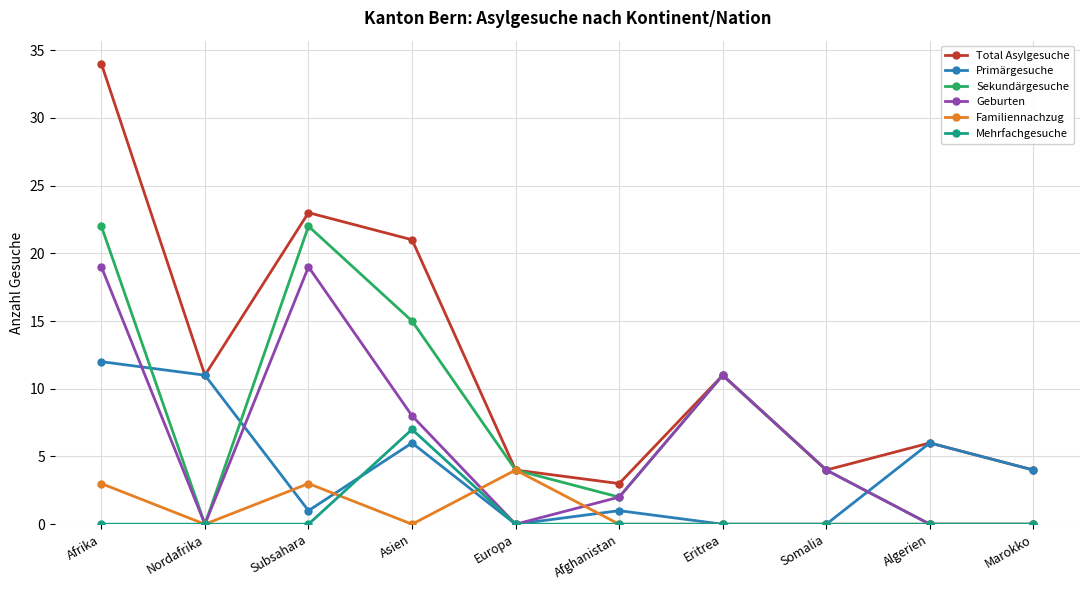

Which series has the largest range (max minus min)?

Total Asylgesuche